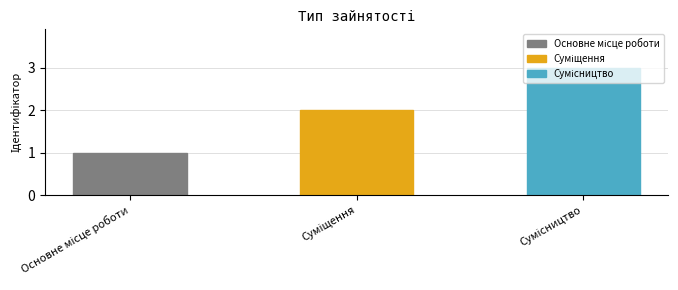

What is the greatest value displayed?

3